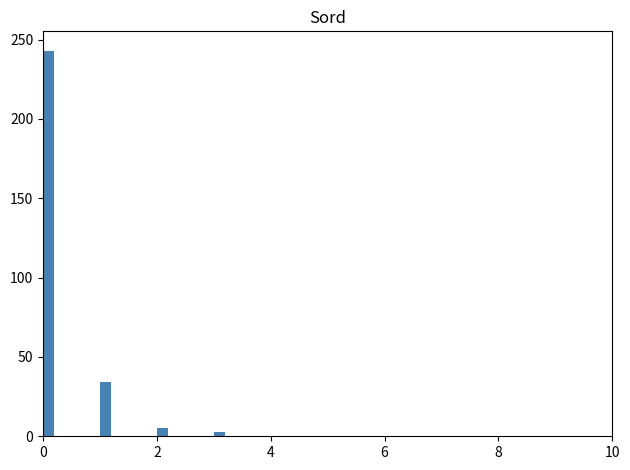

Around what value on the x-axis is the tallest bar? Give the approximate position of its centre, as read against the axis.

0.2